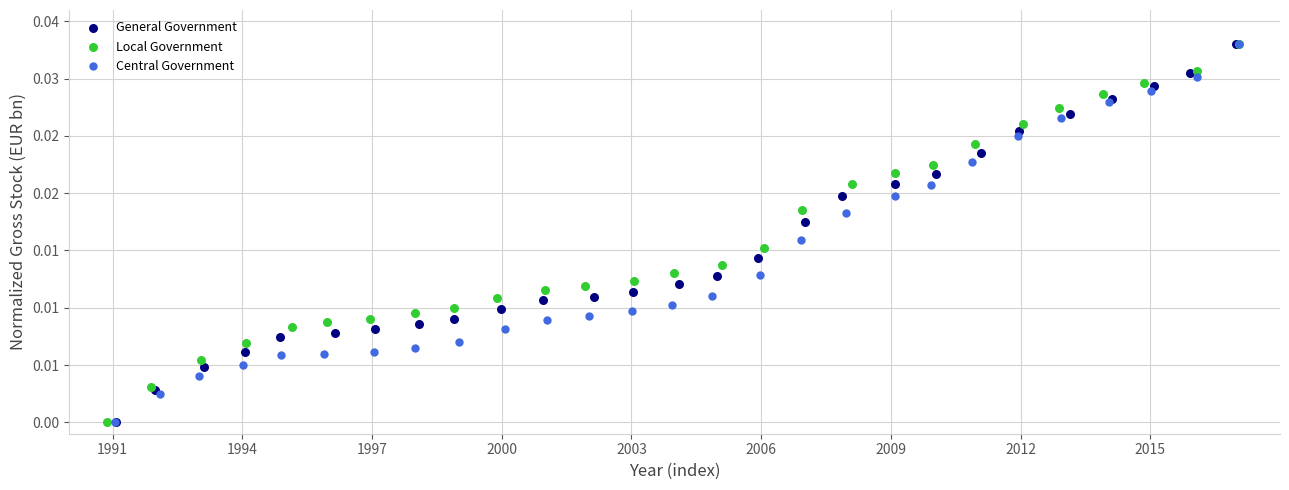

What are all the series names shown in the legend?

General Government, Local Government, Central Government